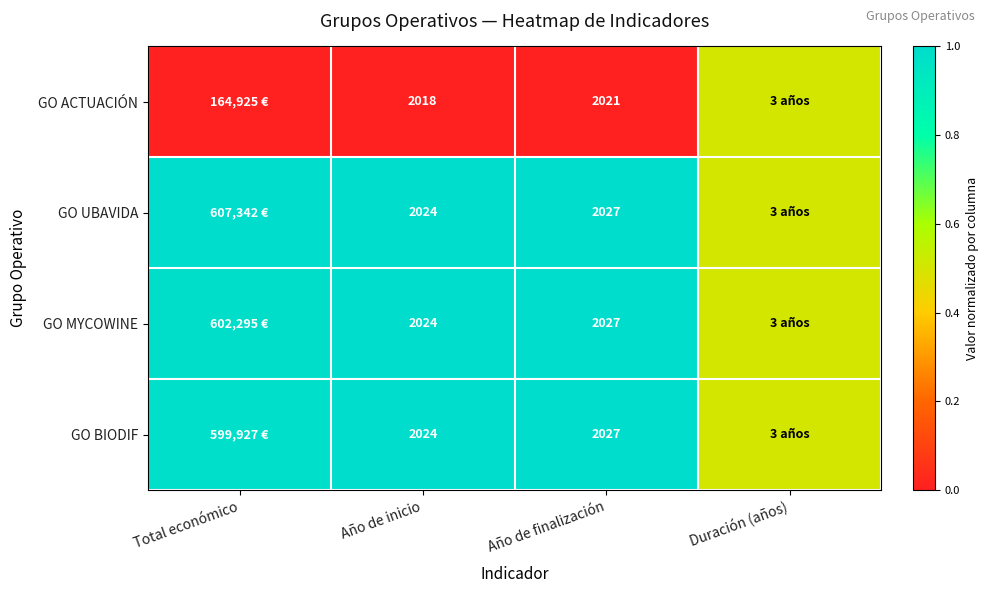

Is the value of GO ACTUACIÓN at Año de finalización greater than the value of GO MYCOWINE at Año de inicio?

No